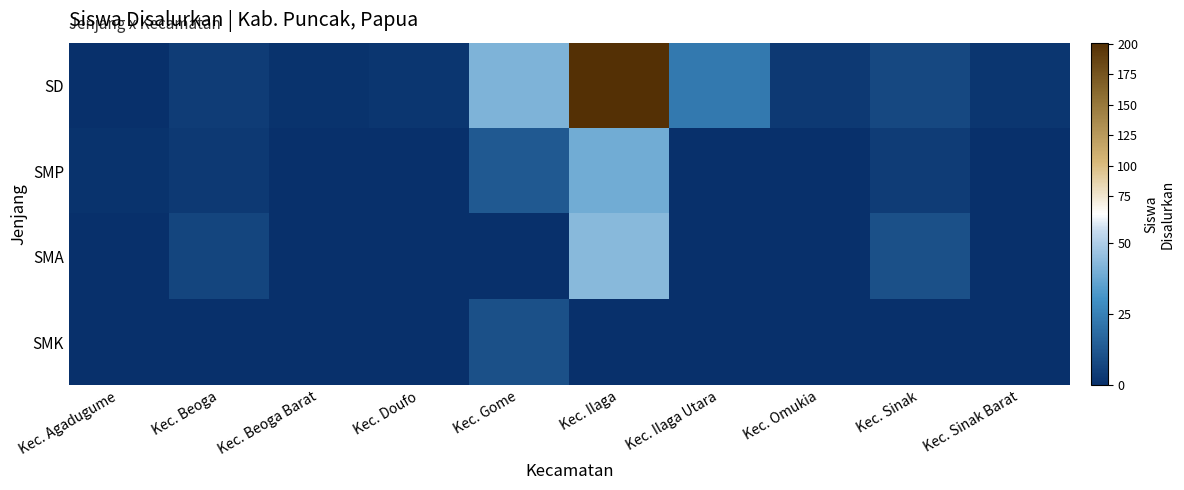

List the series in order of their peak value, highest first.

SD, SMA, SMP, SMK